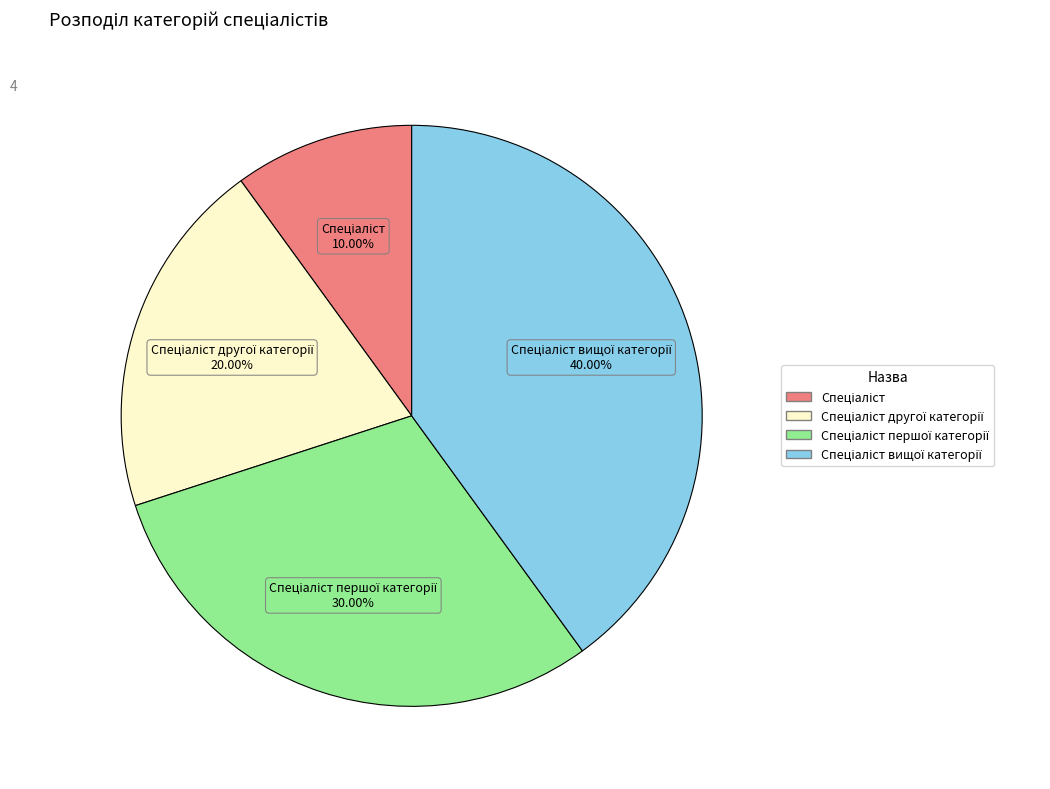

Is there a majority slice in this chart?

No